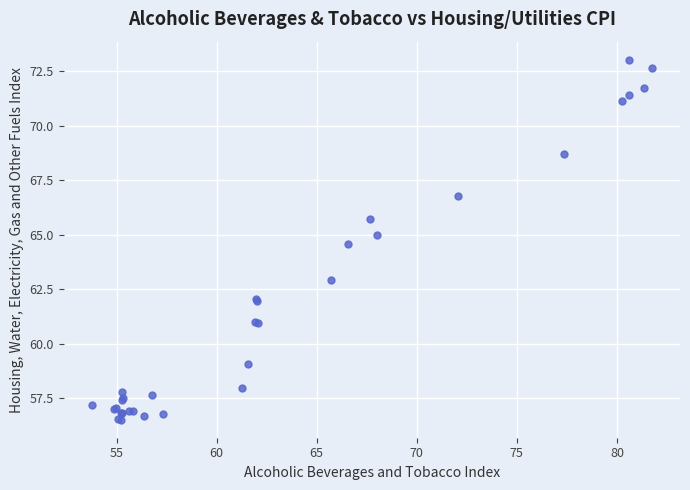

What Y value in the scatter plot is closest to 64?

64.6